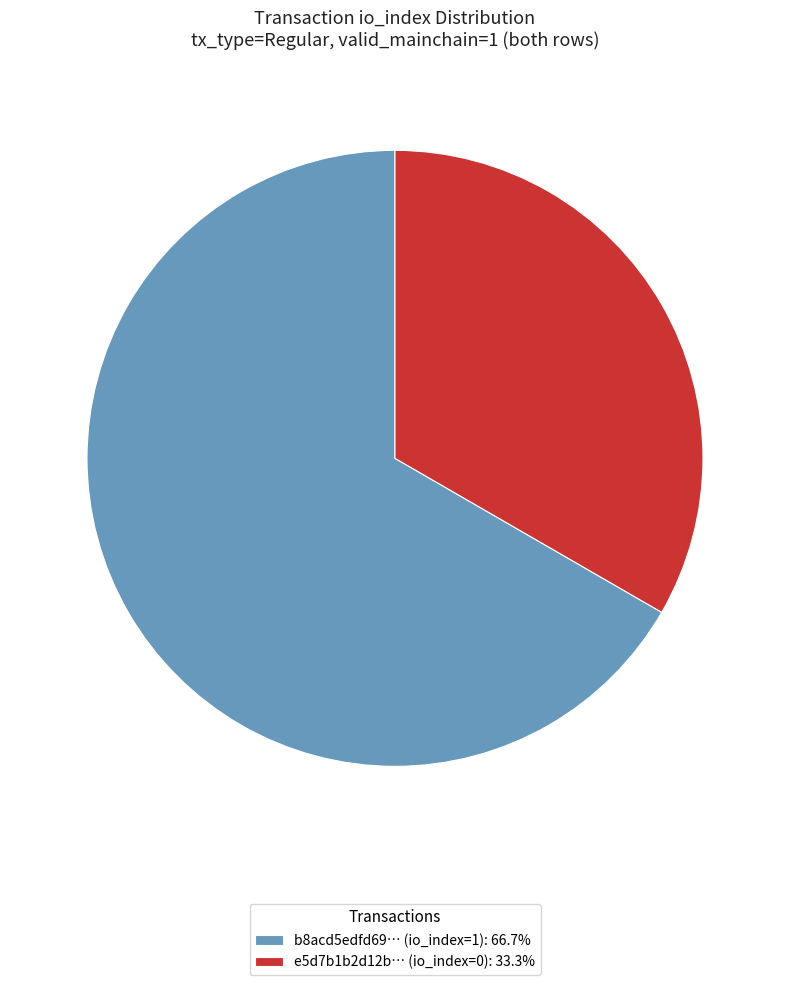

Do b8acd5edfd69… (io_index=1): 66.7% and e5d7b1b2d12b… (io_index=0): 33.3% together represent more than half of the pie?

Yes